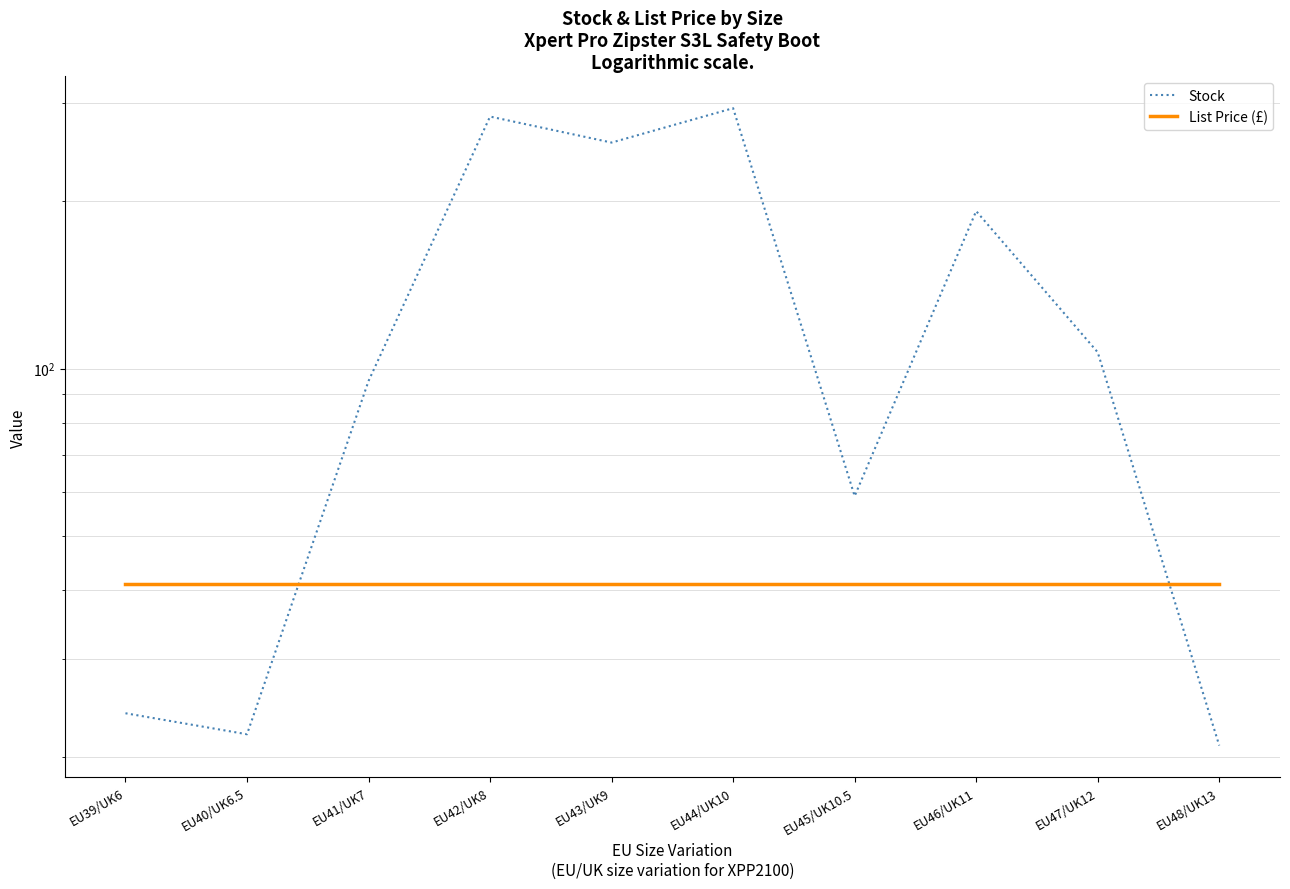

How many values in the Stock series are below 107?

5